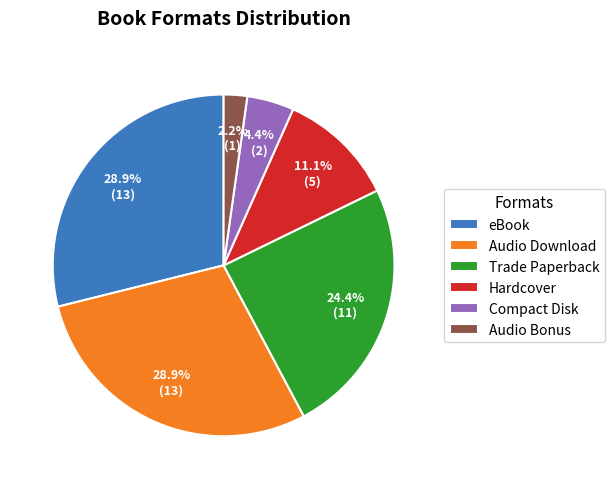

How many segments does this pie chart have?

6